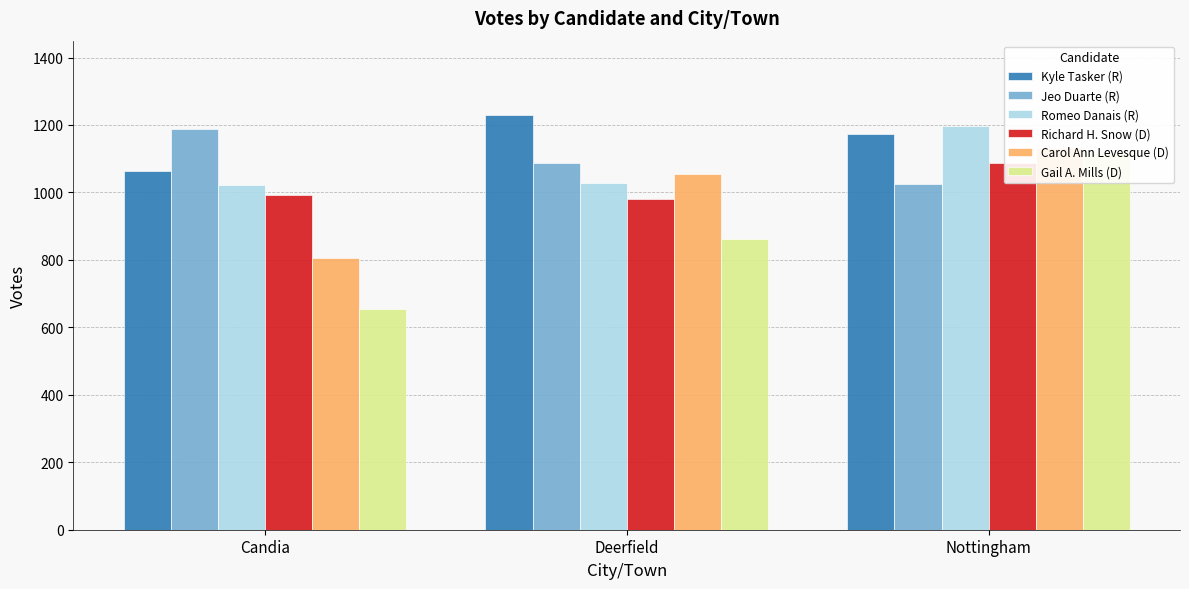

How many bars are there in total?

18